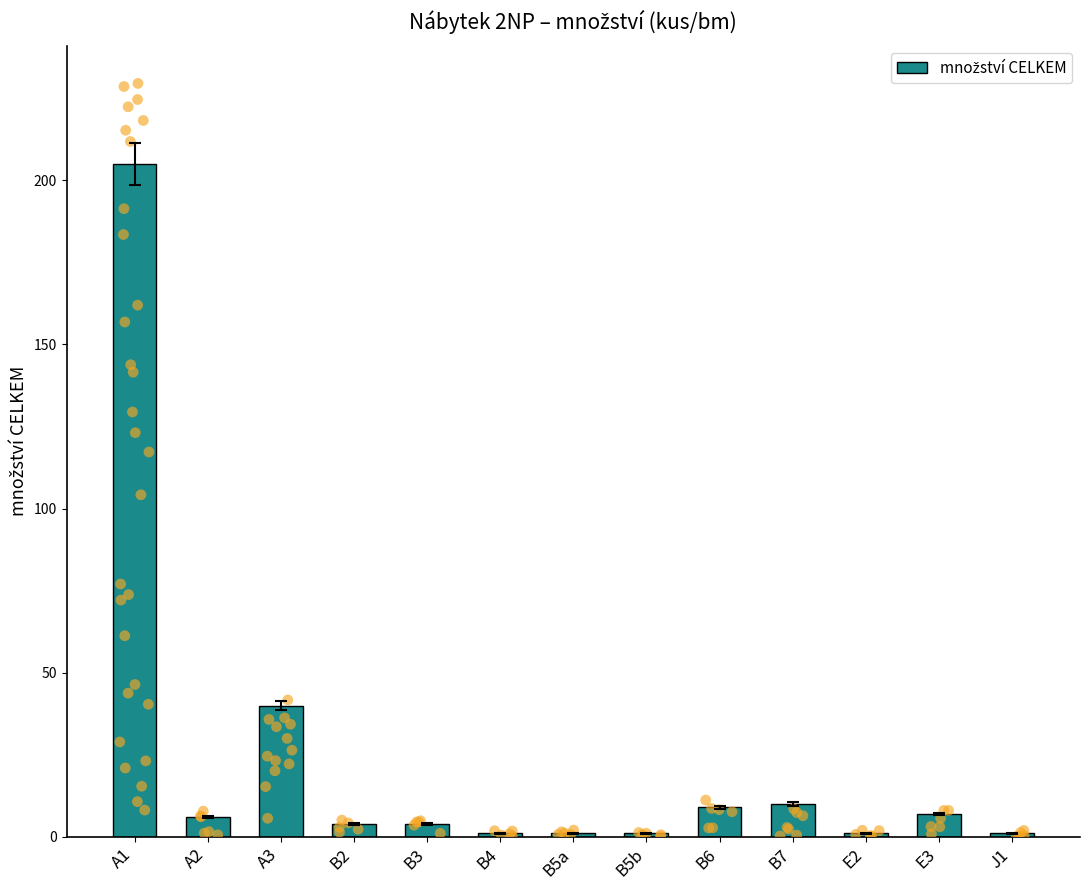

What is the change in value from B7 to E3?

-3.1